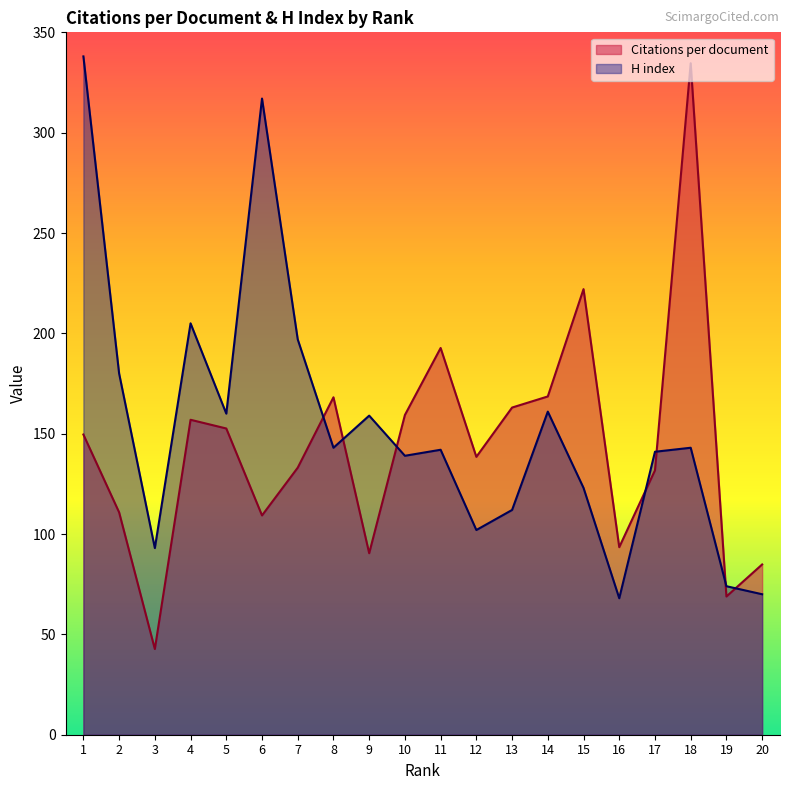

At which category does H index reach its first local peak?

4